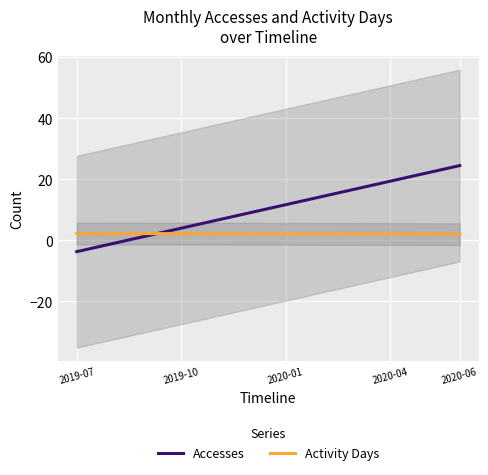

At which label does Accesses first exceed 11?

2020-01